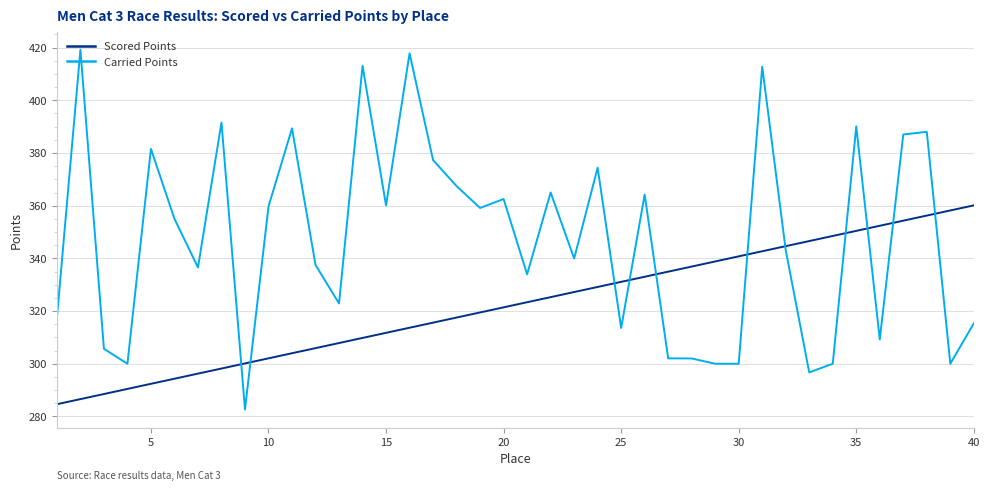

Which series has the largest total across all categories?

Carried Points